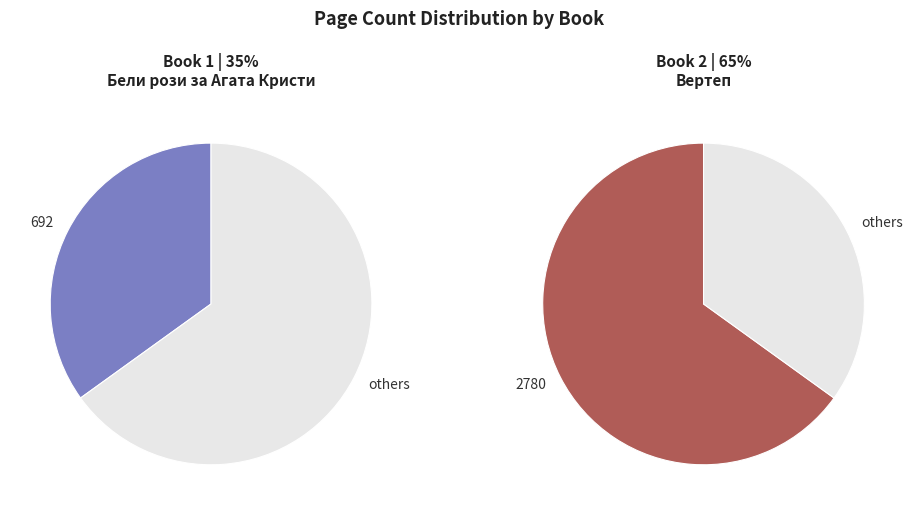

To the nearest percent, what is the average slice percentage?

50%